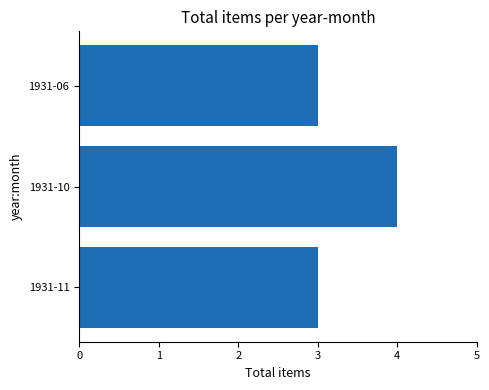

Count the number of categories in the chart.

3